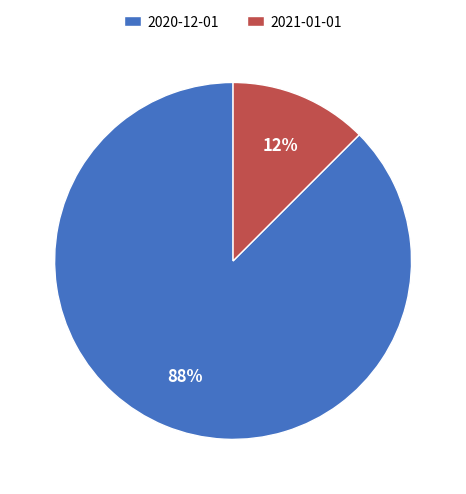

What is the smallest slice in the pie chart?

2021-01-01